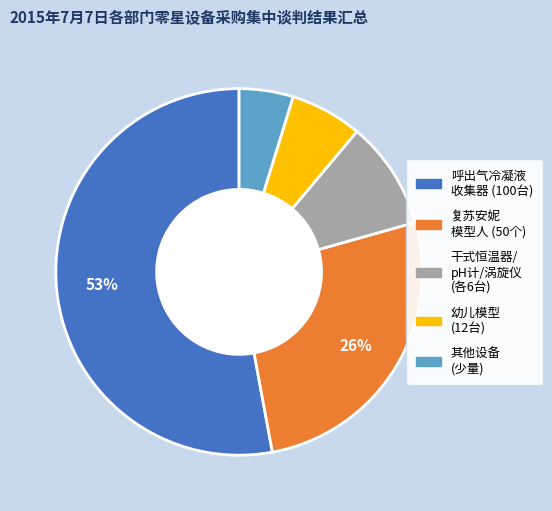

To the nearest percent, what is the average slice percentage?

20%